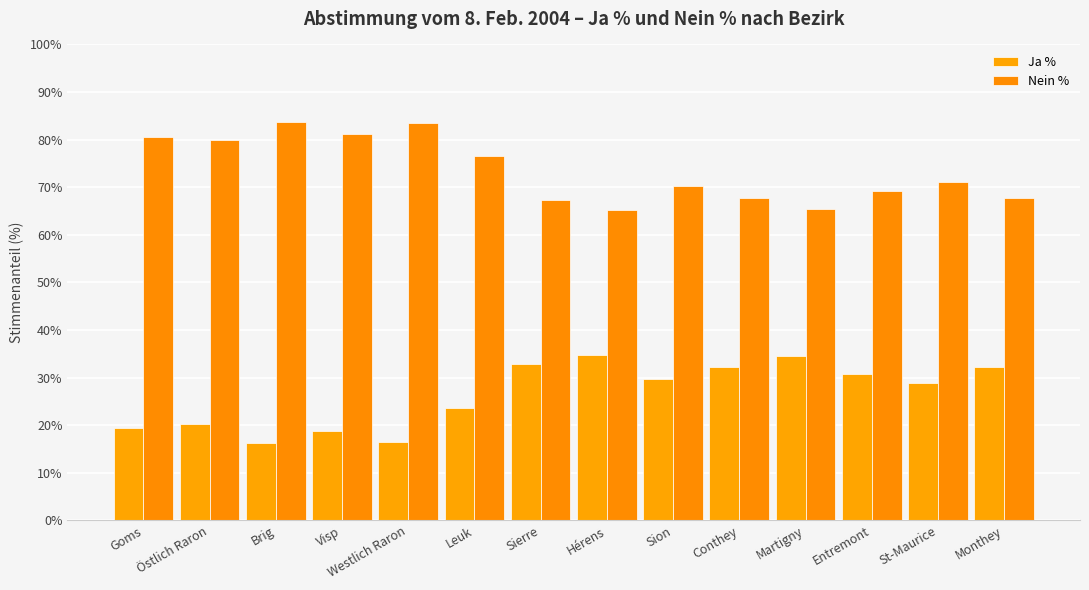

What is the sum of all Nein % values?

1029.1